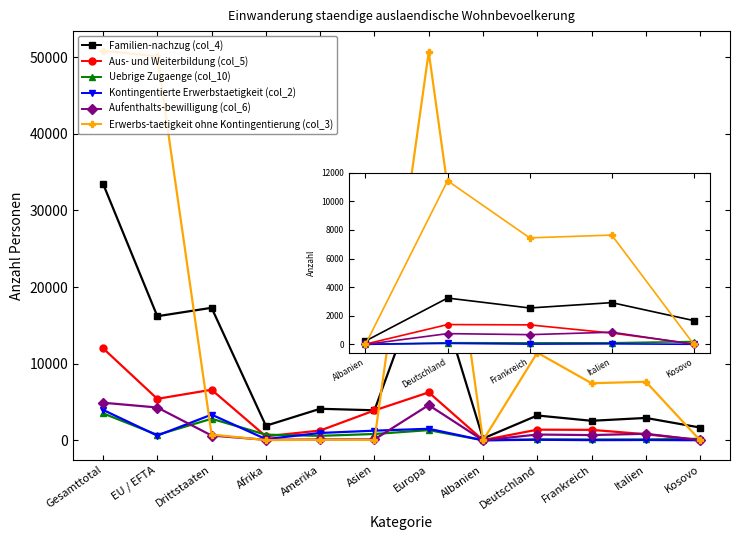

Where is the first local maximum for Kontingentierte Erwerbstaetigkeit (col_2)?

Drittstaaten